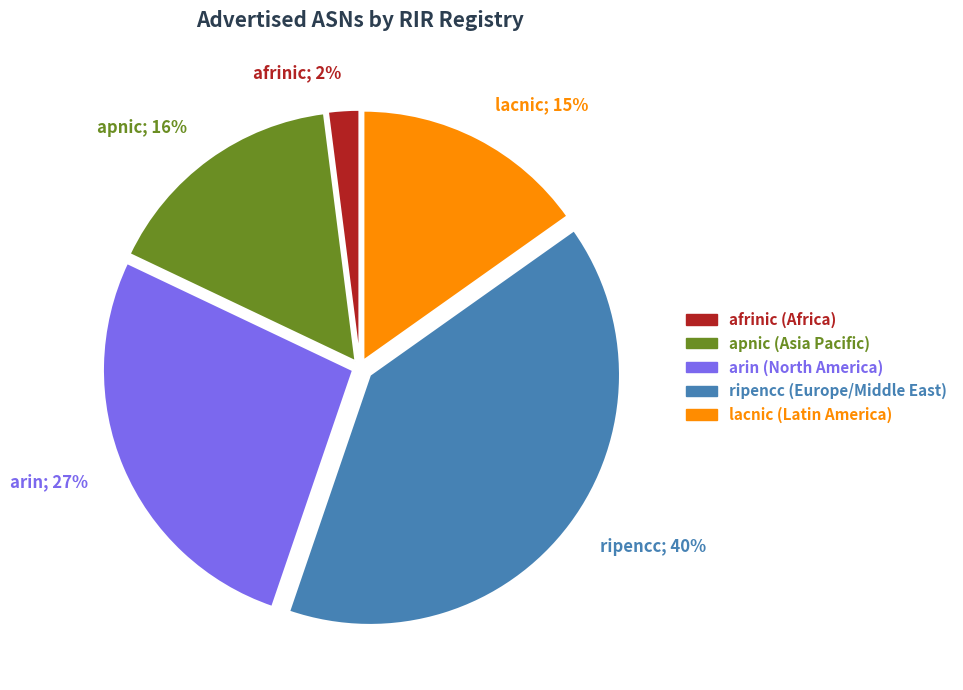

Which category has the biggest portion of the pie?

ripencc